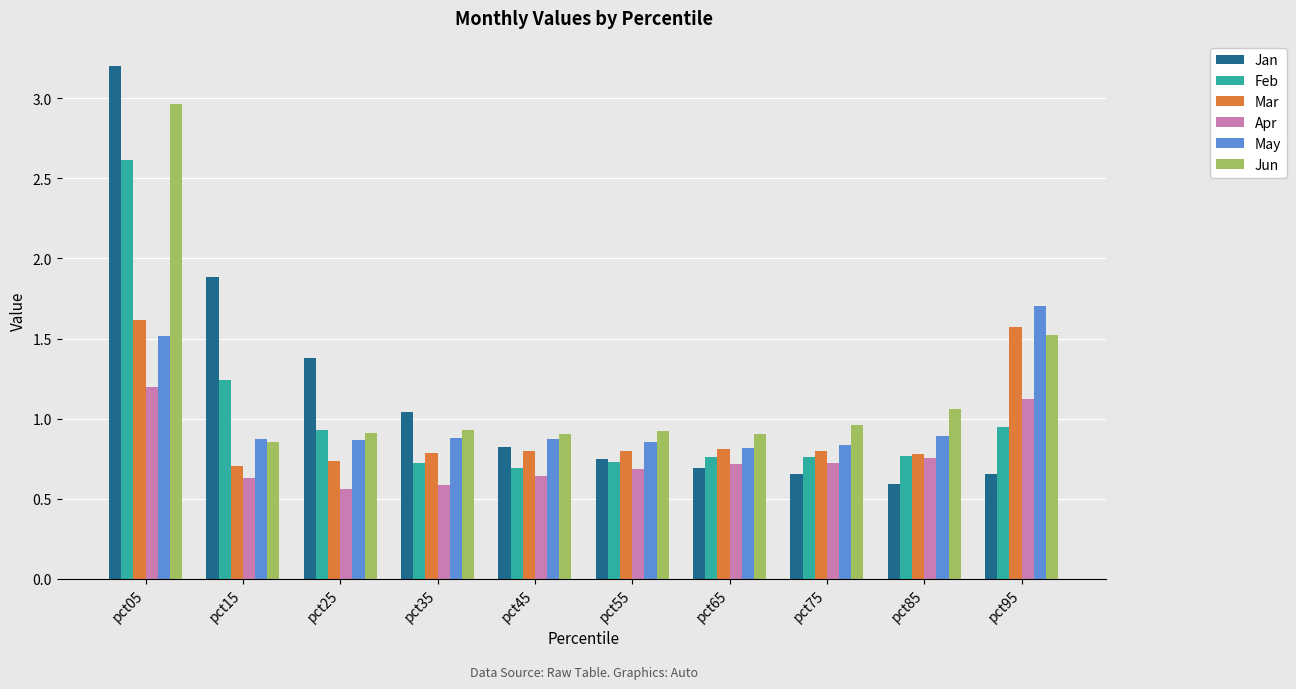

The May series shows 1.1 at pct65. True or false?

False